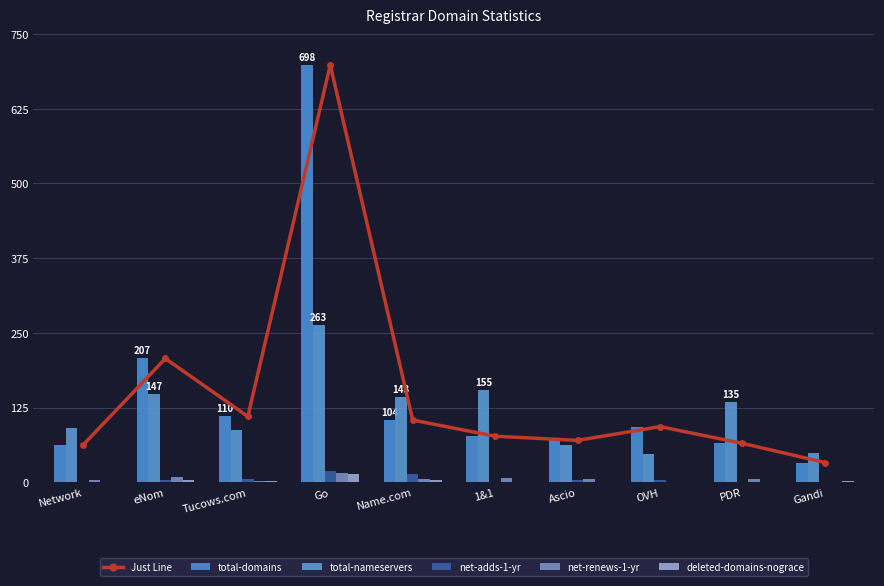

Is the value of total-domains at eNom greater than the value of total-nameservers at 1&1?

Yes